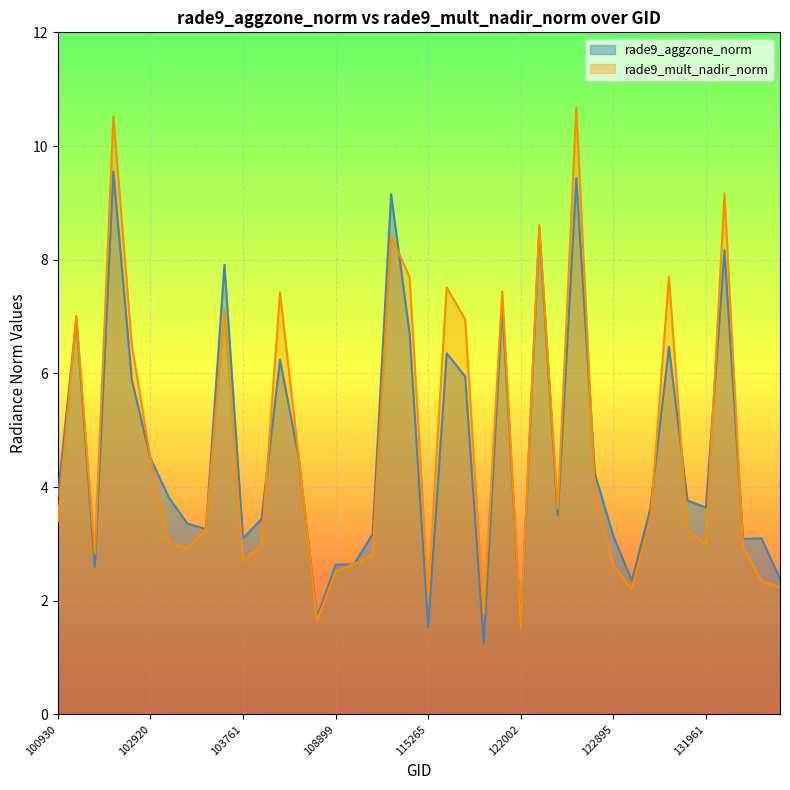

List the labels in order of rade9_aggzone_norm value, smallest first.

115893, 122002, 115265, 108015, 123073, 133040, 102671, 108899, 109072, 132310, 103761, 132669, 122895, 109780, 103279, 103040, 104112, 122346, 123966, 131961, 131947, 103032, 100930, 122884, 102920, 104236, 102912, 115500, 104229, 115378, 131768, 110299, 102551, 121308, 103397, 132136, 122178, 110127, 122525, 102792